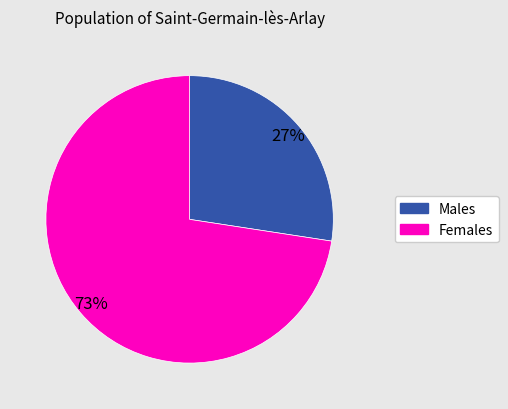

Is there a majority slice in this chart?

Yes